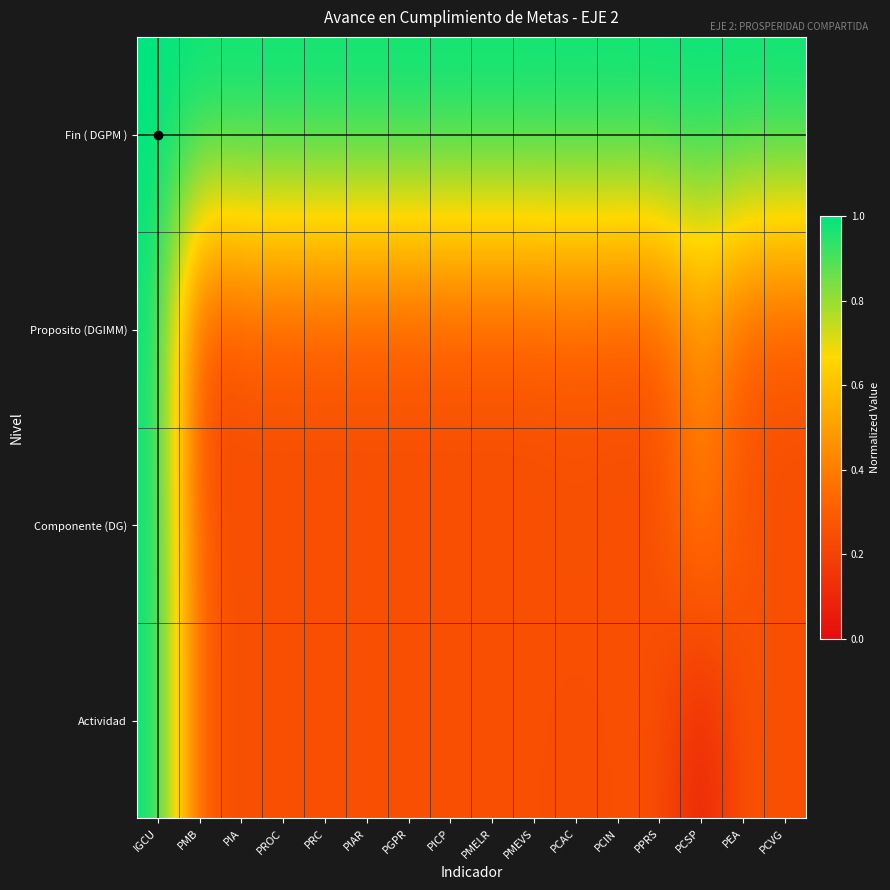

What is the greatest value displayed?

1.0